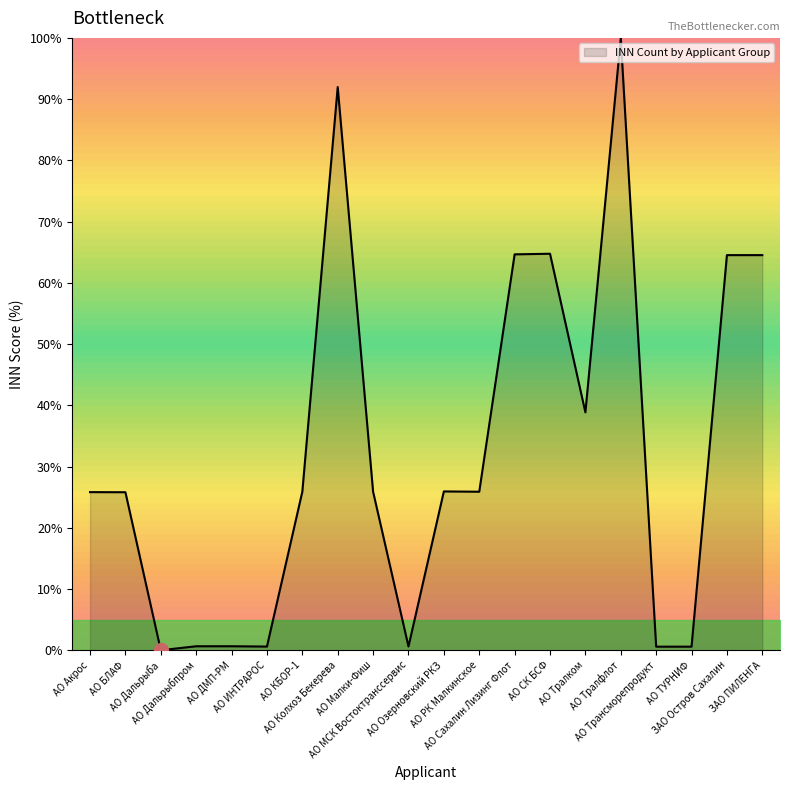

What is the difference between the maximum and minimum values?

100.0